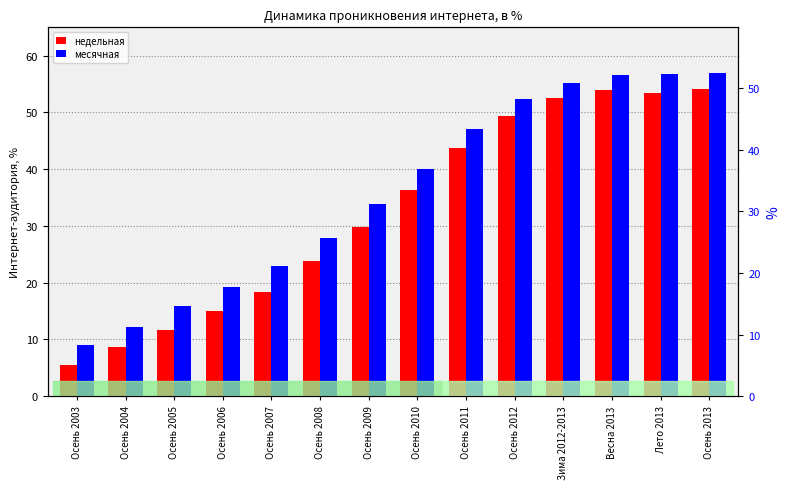

Rank the series by their average value, from lowest to highest.

недельная, месячная